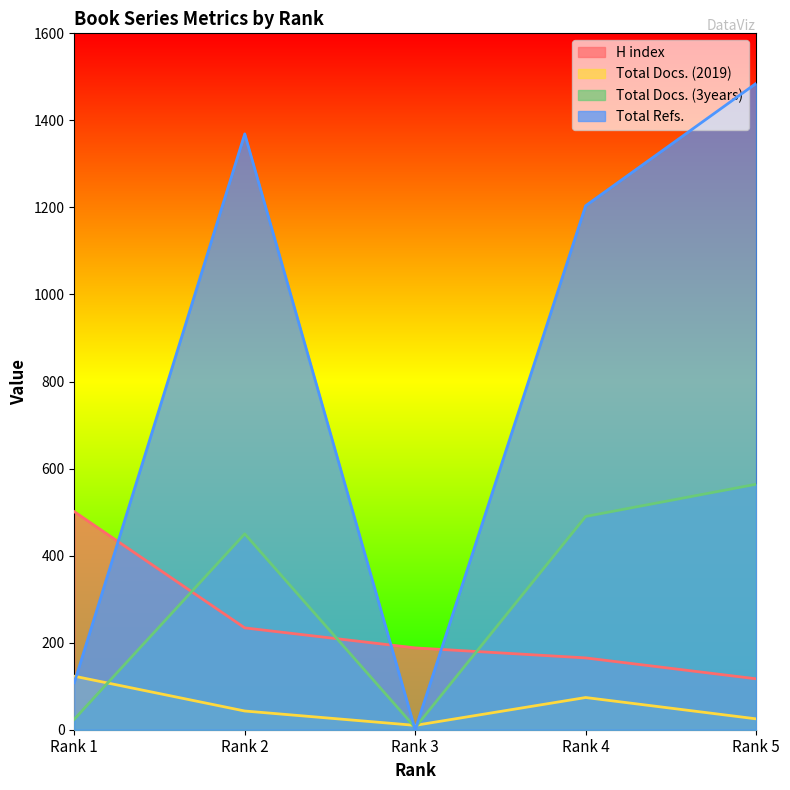

Where does the Total Docs. (3years) series first go above 450?

Rank 4